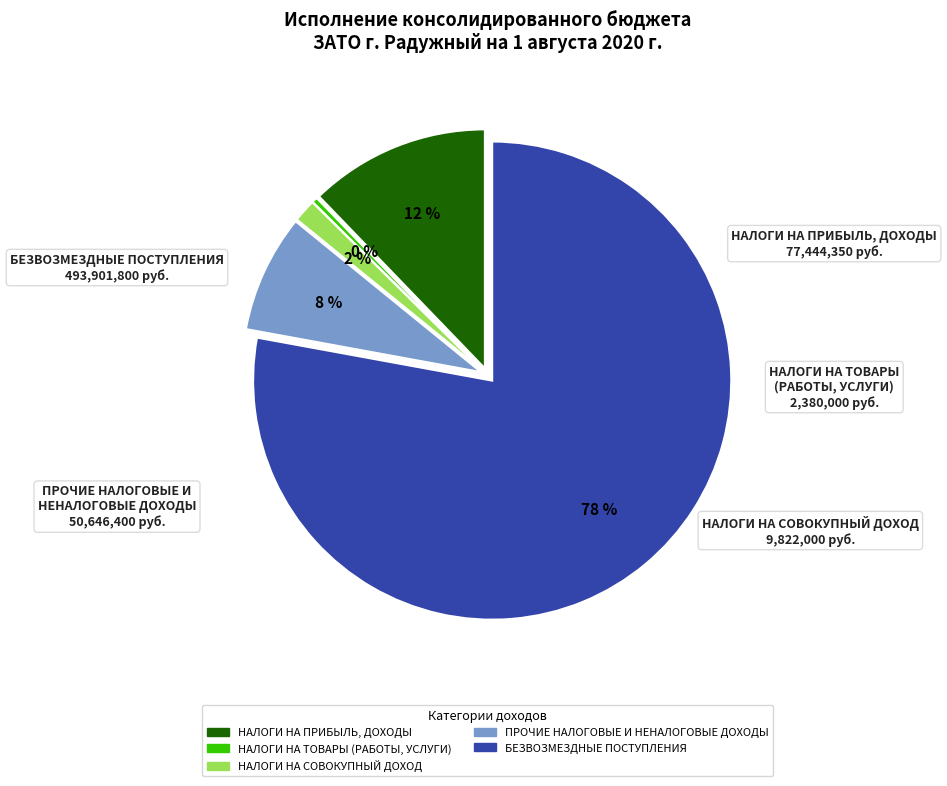

Between НАЛОГИ НА ПРИБЫЛЬ, ДОХОДЫ and НАЛОГИ НА СОВОКУПНЫЙ ДОХОД, which is larger?

НАЛОГИ НА ПРИБЫЛЬ, ДОХОДЫ